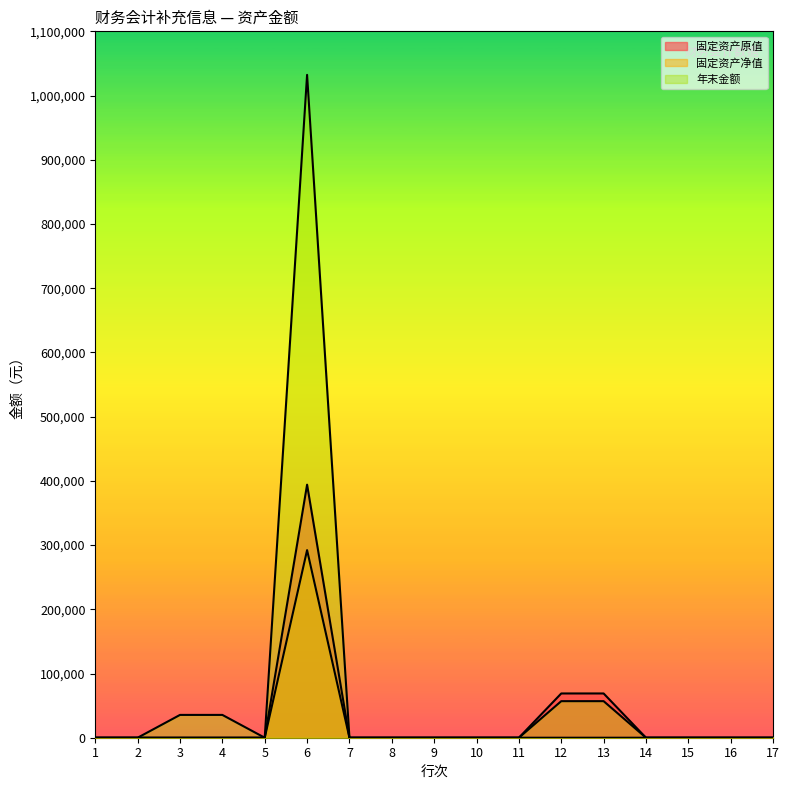

True or false: 固定资产净值 and 年末金额 cross at least once.

False